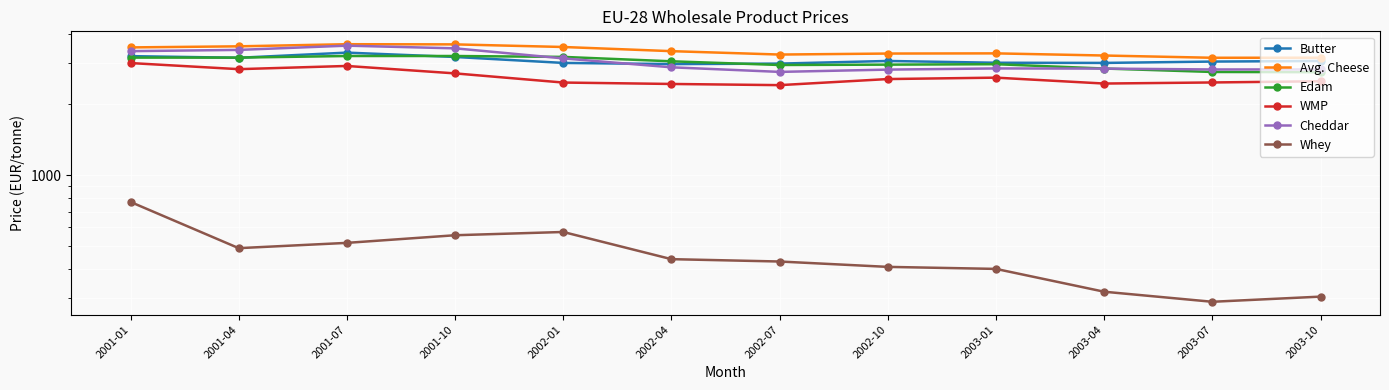

At which label does Whey reach its minimum?

2003-07